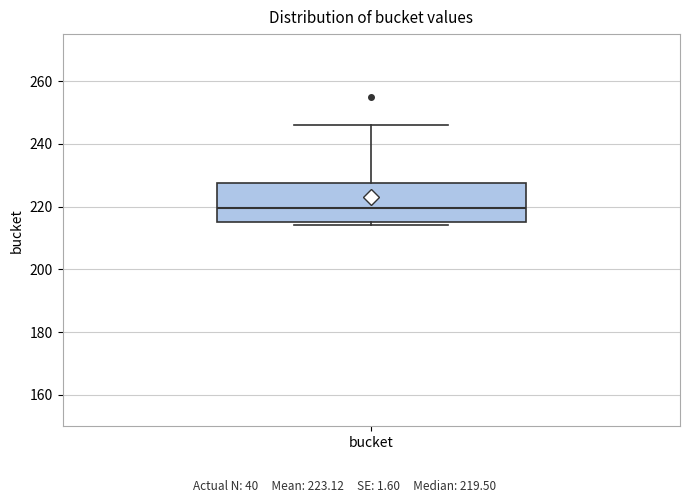

Read this box plot against the y-axis: the position of the median line, the range covered by the box, and the ends of both whiskers. The values are not printed on the chart, so give them approximately, as read against the axis.

median 220, box 216 to 228, whiskers 214 to 246